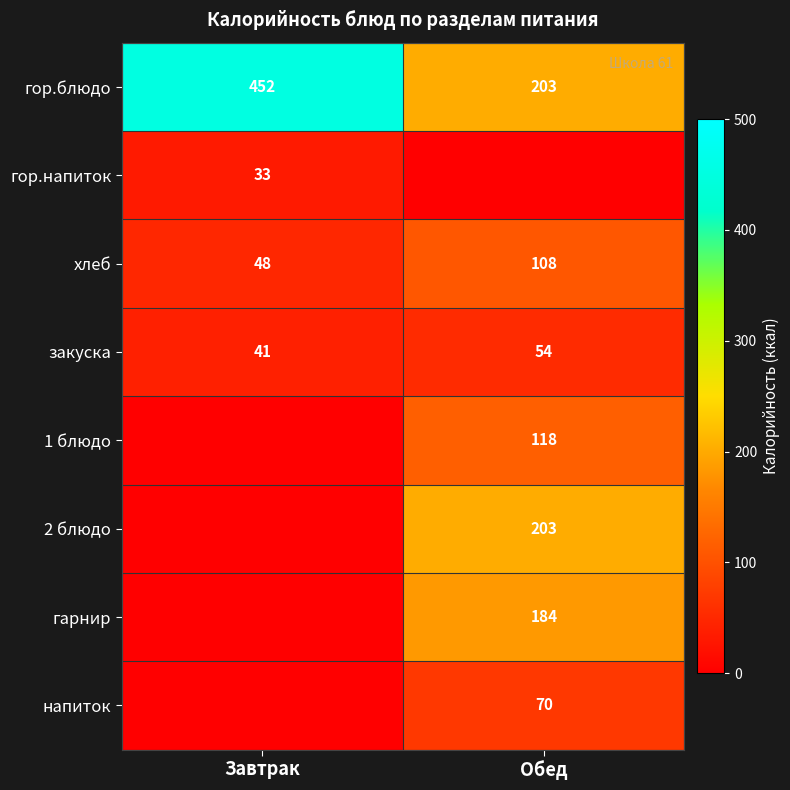

Is it true that гор.блюдо equals 452 at Завтрак?

True